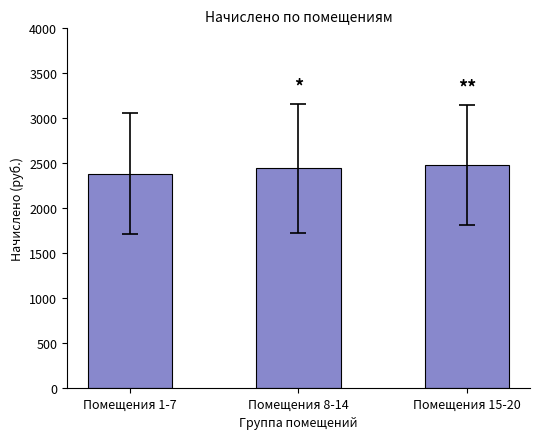

Between Помещения 1-7 and Помещения 15-20, which is larger?

Помещения 15-20